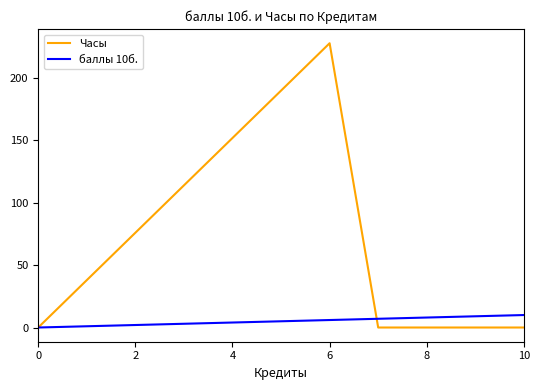

Which series has the largest range (max minus min)?

Часы